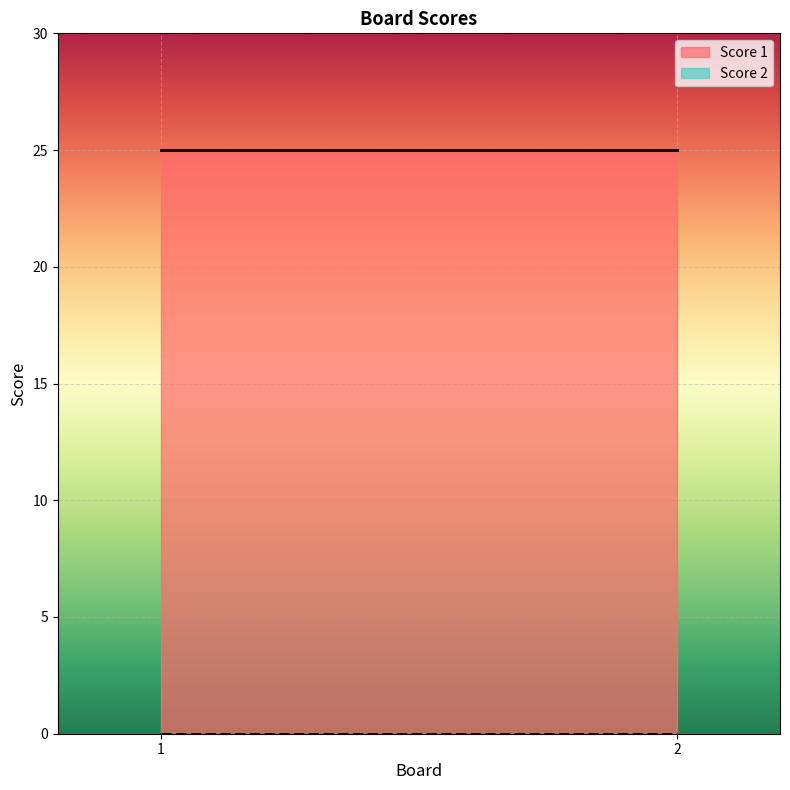

What is the spread (max minus min) of values at 1?

25